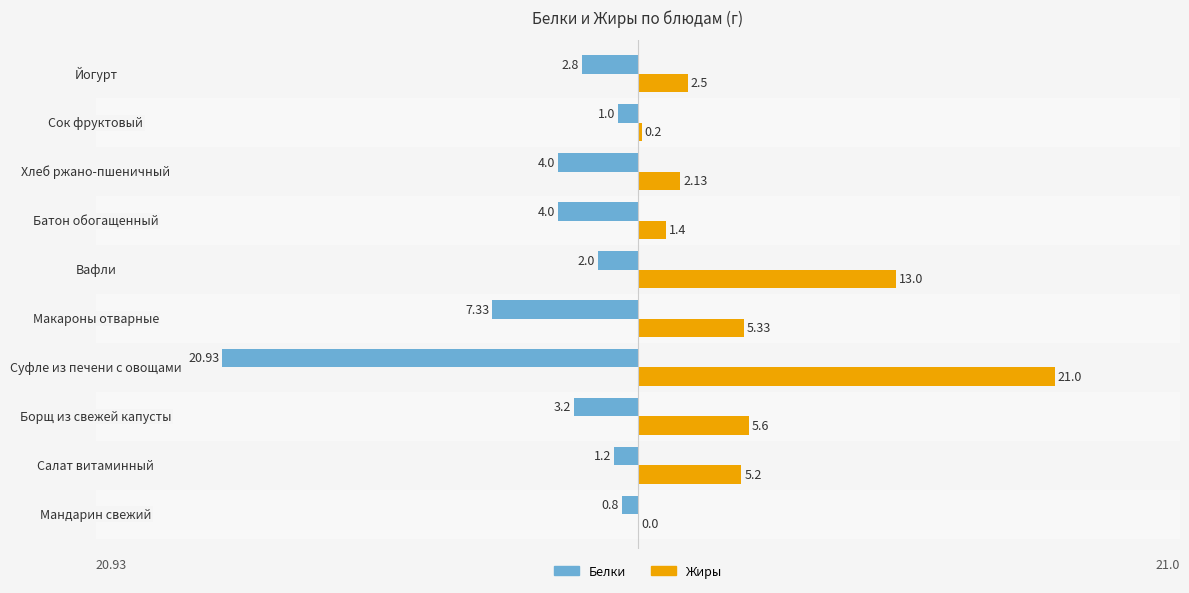

Which series has the largest total across all categories?

Жиры